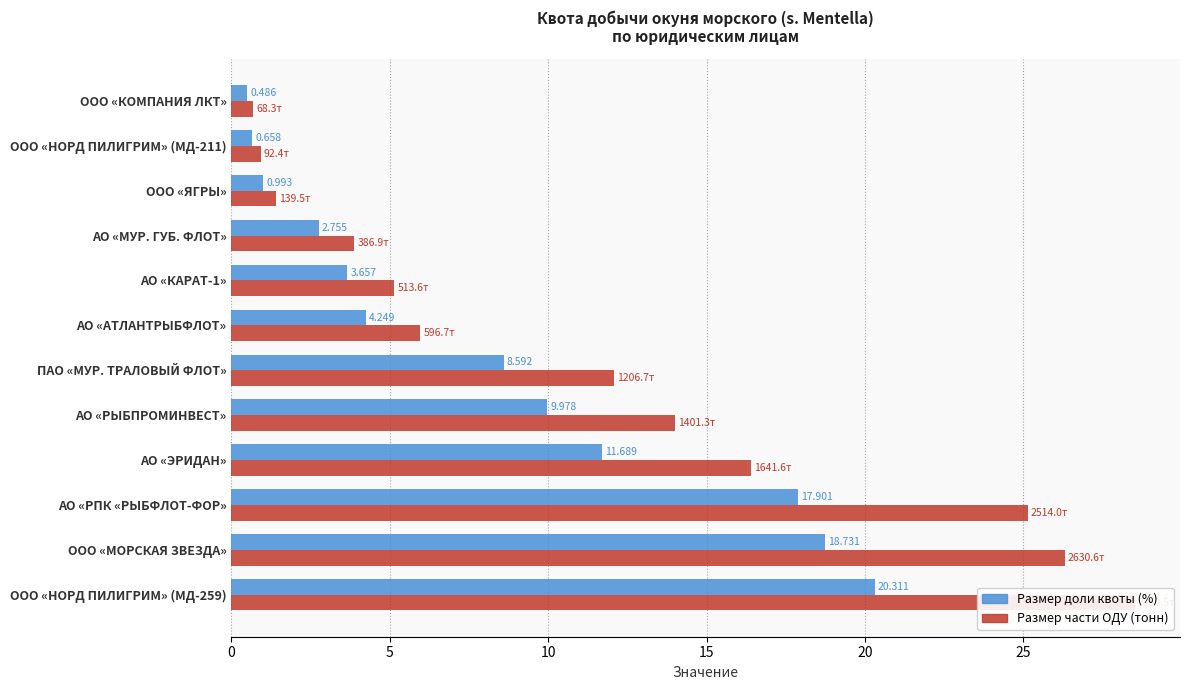

How many bars are there in each group?

2